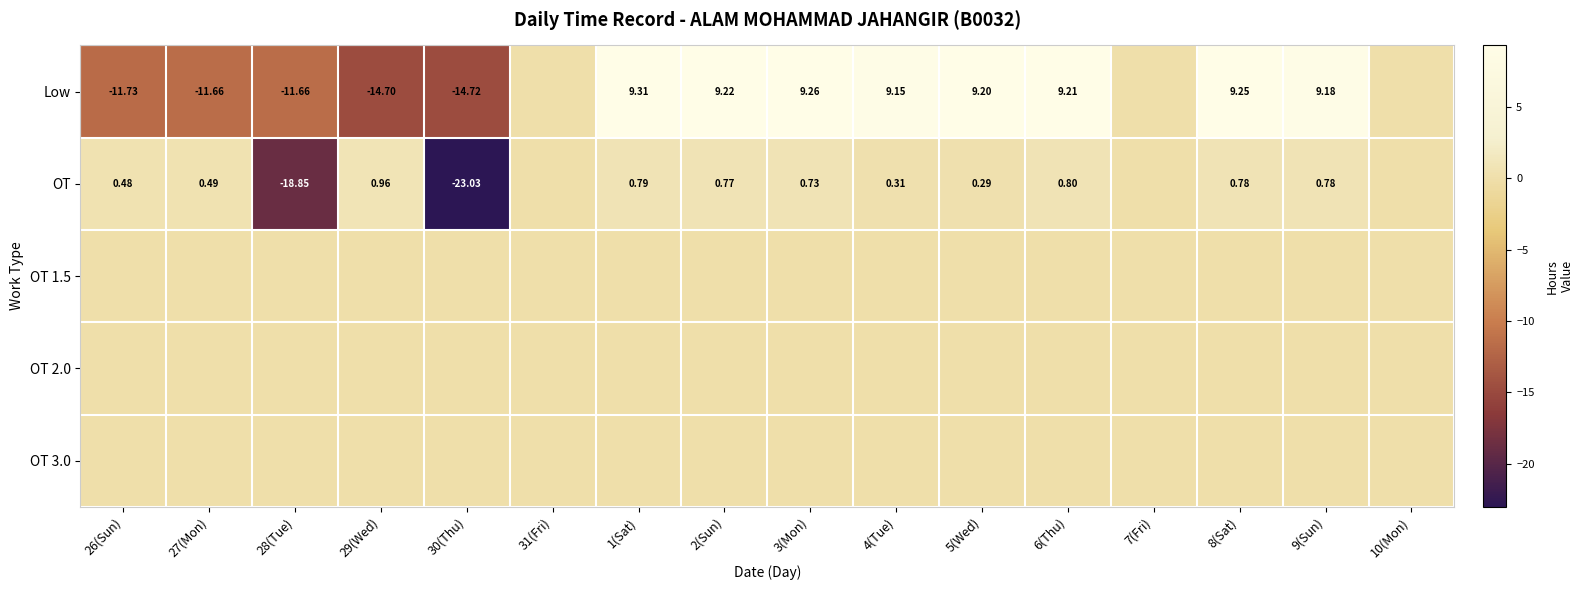

List the series in order of their peak value, lowest first.

OT 1.5, OT 2.0, OT 3.0, OT, Low